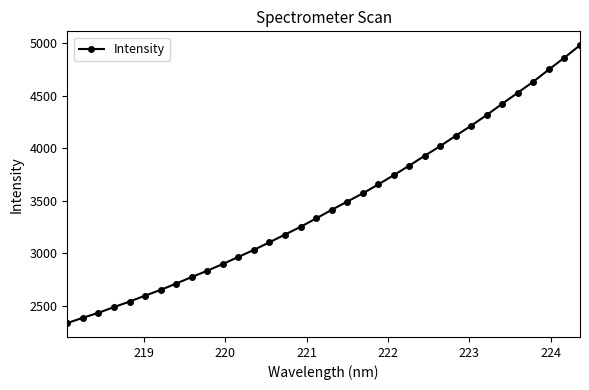

What is the maximum value shown in the chart?

4979.1